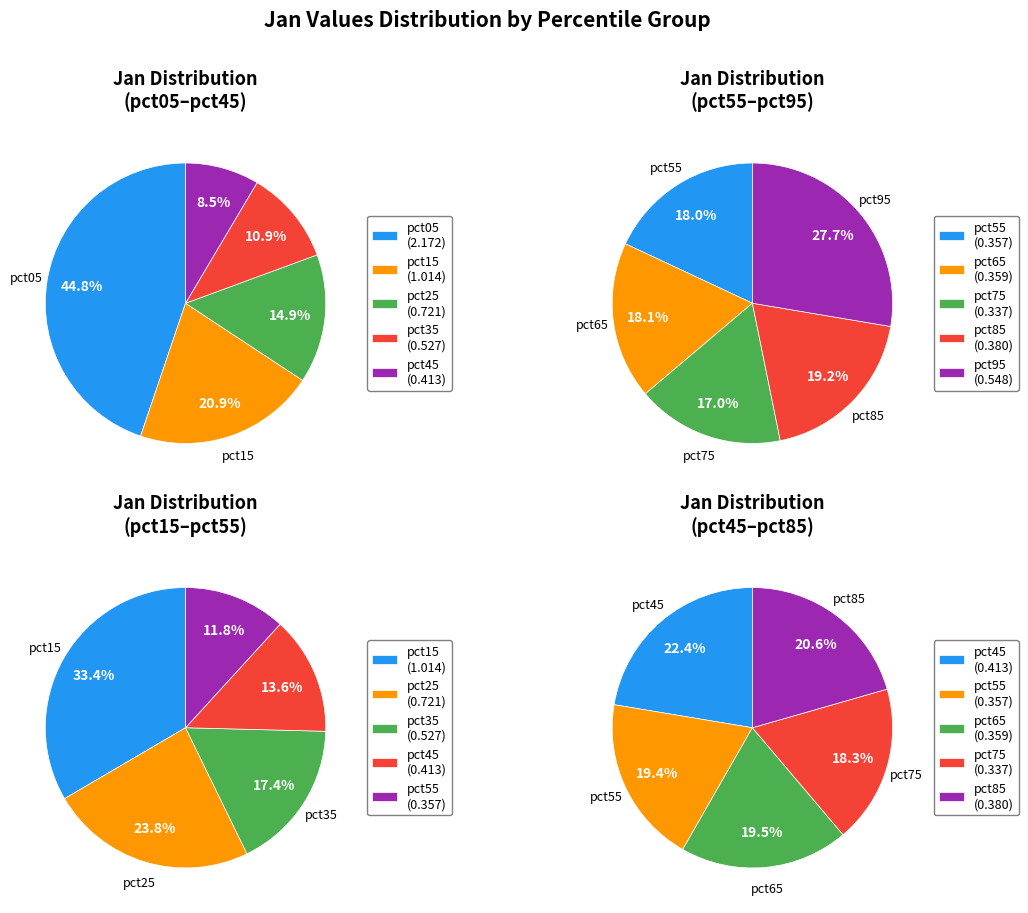

How many slices are in this pie chart?

10